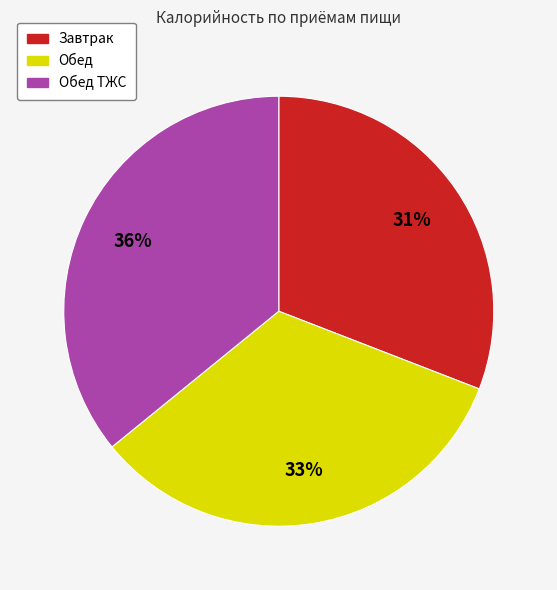

To the nearest percent, what is the difference between the largest and smallest slice percentages?

5%